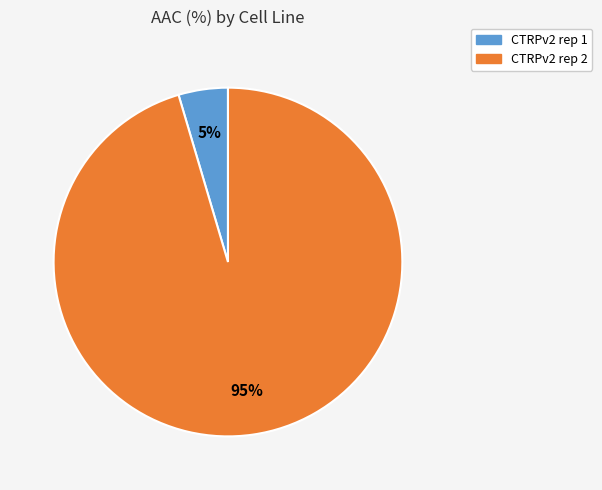

Is there any slice that represents more than half of the pie?

Yes